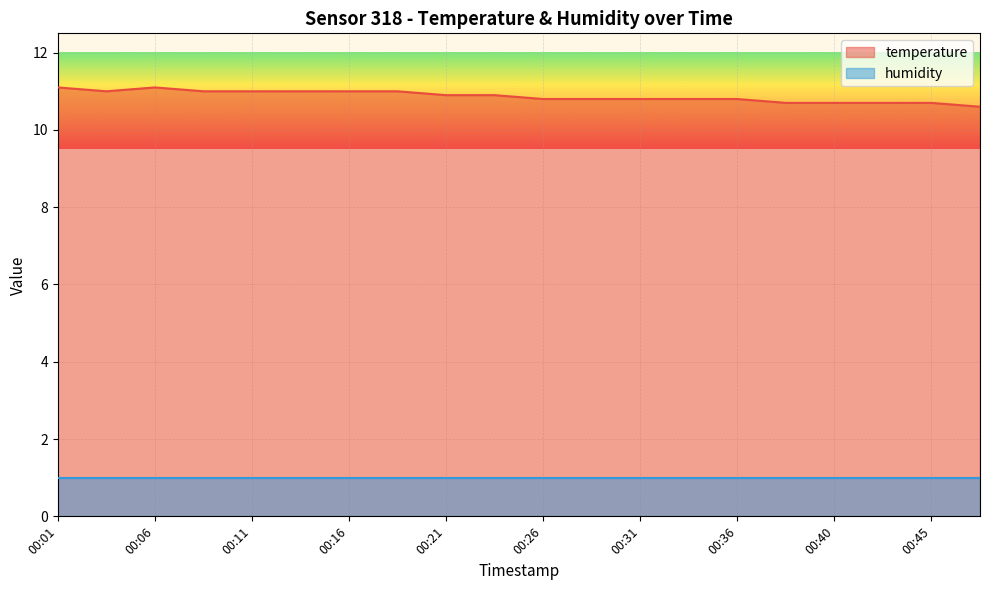

How many lines are shown in the chart?

2